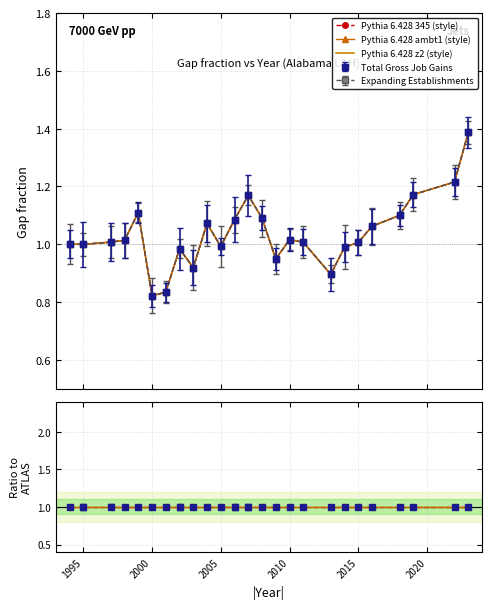

Reading left to right, what are all the values shown in this chart?

Pythia 6.428 345 (style): 1.0	1.0	1.0	1.0	1.1	0.8	0.8	1.0	0.9	1.1	1.0	1.1	1.2	1.1	0.9	1.0	1.0	0.9	1.0	1.0	1.1	1.1	1.2	1.2	1.4
Pythia 6.428 ambt1 (style): 1.0	1.0	1.0	1.0	1.1	0.8	0.8	1.0	0.9	1.1	1.0	1.1	1.2	1.1	0.9	1.0	1.0	0.9	1.0	1.0	1.1	1.1	1.2	1.2	1.4
Pythia 6.428 z2 (style): 1.0	1.0	1.0	1.0	1.1	0.8	0.8	1.0	0.9	1.1	1.0	1.1	1.2	1.1	0.9	1.0	1.0	0.9	1.0	1.0	1.1	1.1	1.2	1.2	1.4
Pythia 6.428 345: 1.0	1.0	1.0	1.0	1.0	1.0	1.0	1.0	1.0	1.0	1.0	1.0	1.0	1.0	1.0	1.0	1.0	1.0	1.0	1.0	1.0	1.0	1.0	1.0	1.0
Pythia 6.428 ambt1: 1.0	1.0	1.0	1.0	1.0	1.0	1.0	1.0	1.0	1.0	1.0	1.0	1.0	1.0	1.0	1.0	1.0	1.0	1.0	1.0	1.0	1.0	1.0	1.0	1.0